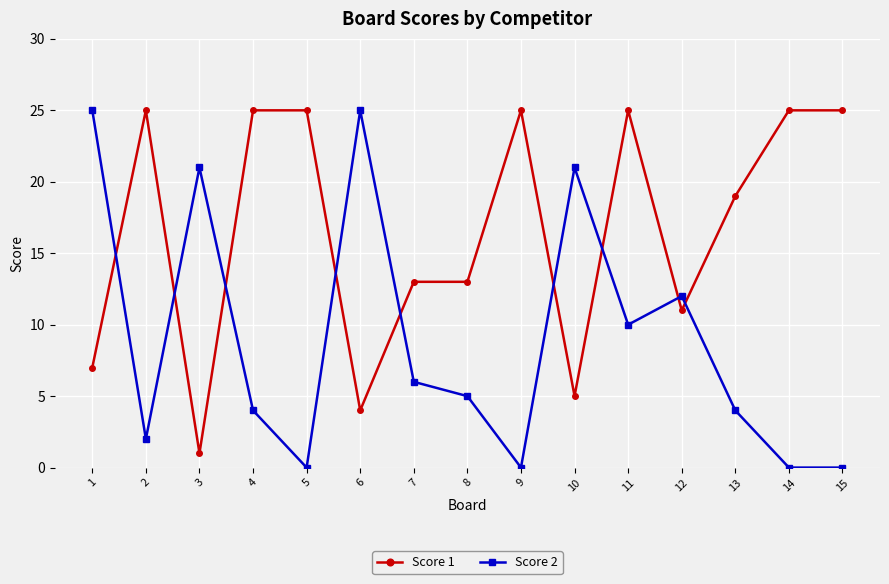

What is the sum of all Score 1 values?

248